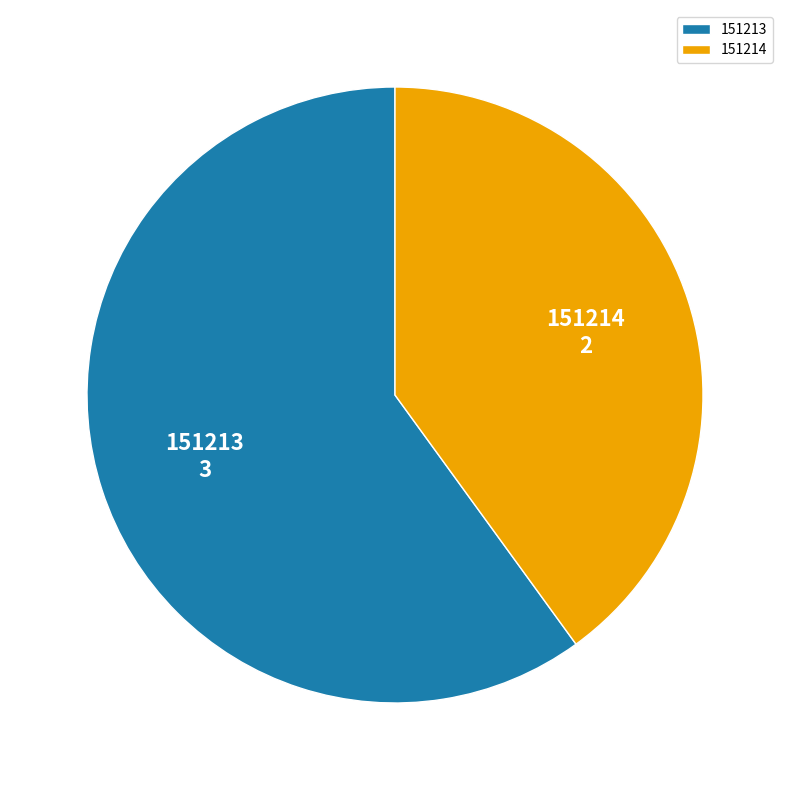

Which has a higher value, 151213 or 151214?

151213